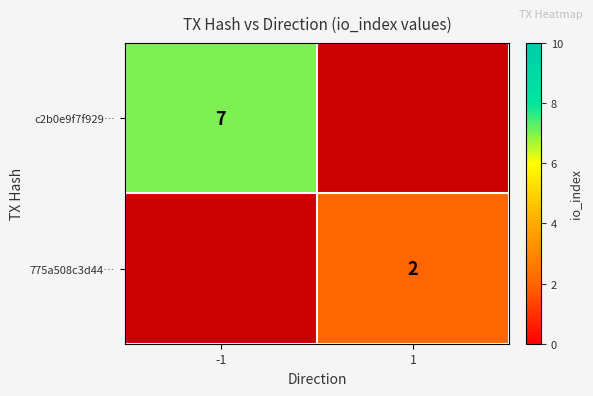

Is it true that 775a508c3d44… equals 2 at 1?

True